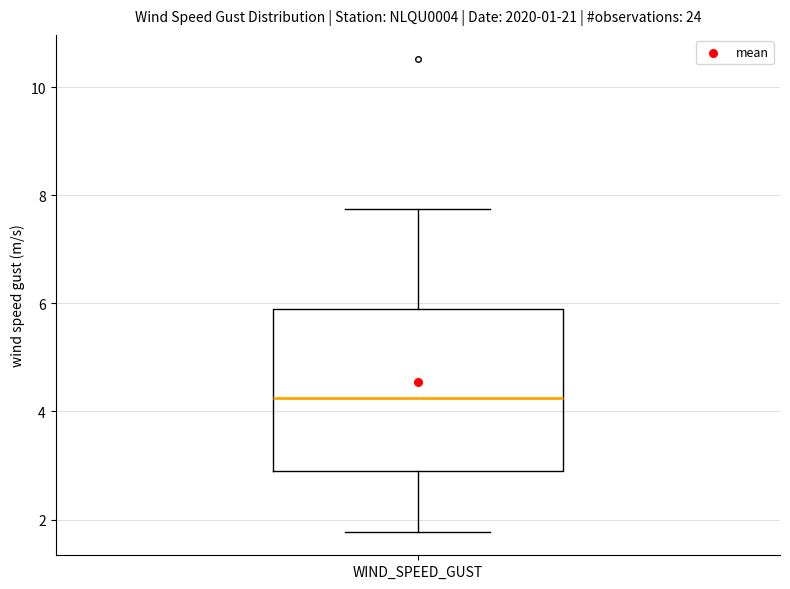

Read this box plot against the y-axis: the position of the median line, the range covered by the box, and the ends of both whiskers. The values are not printed on the chart, so give them approximately, as read against the axis.

median 4.2, box 2.8 to 5.8, whiskers 1.8 to 7.8